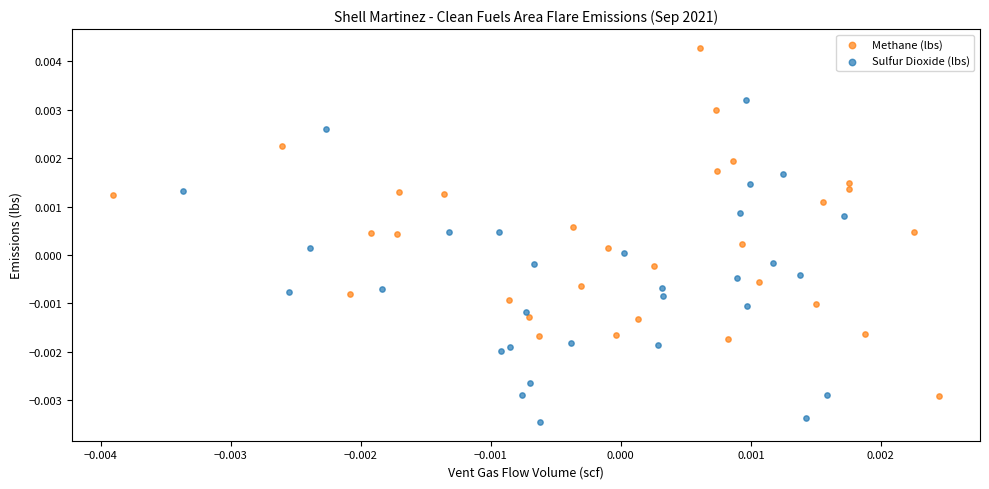

Which series contains the lowest Y value?

Sulfur Dioxide (lbs)